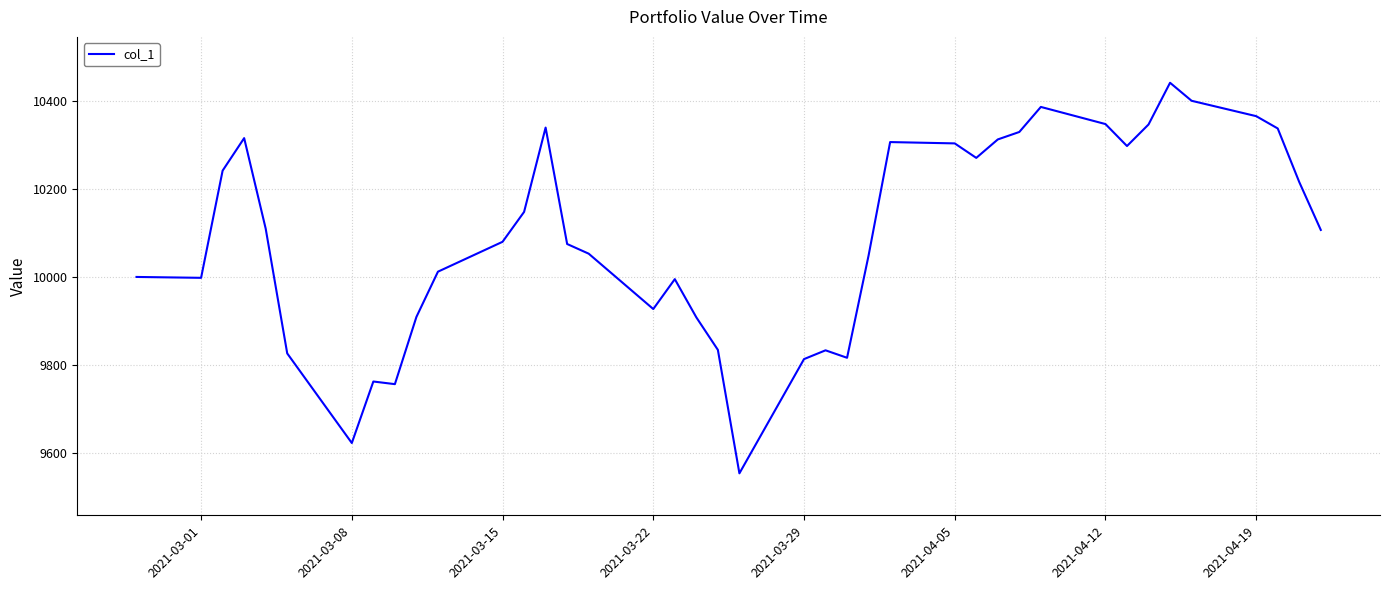

What is the greatest value displayed?

10442